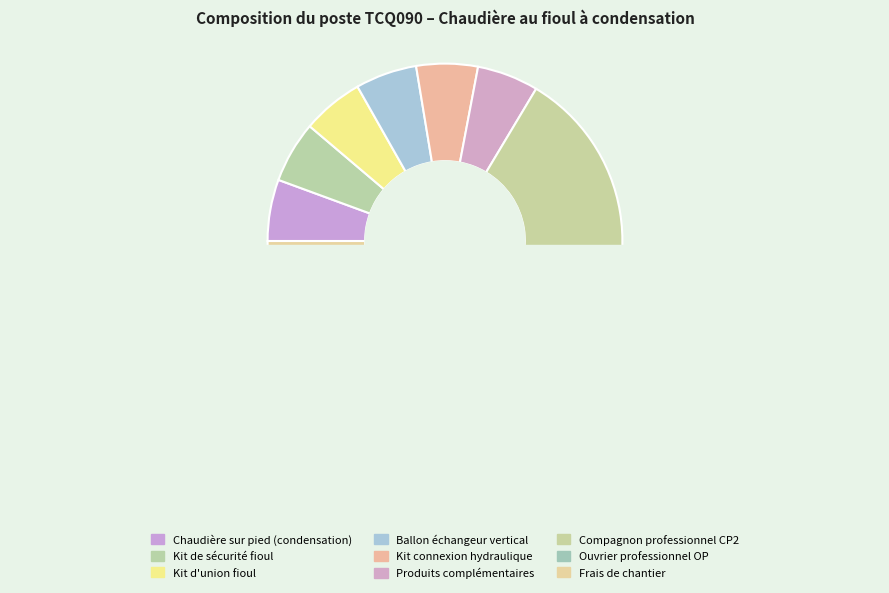

Which has a higher value, Produits complémentaires or Chaudière sur pied (condensation)?

Produits complémentaires